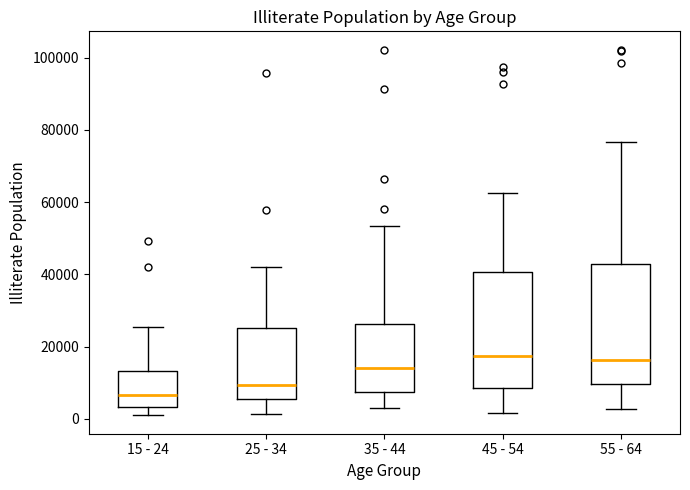

Where is the upper edge of the box for 25 - 34 on the y-axis? The values are not printed on the chart, so give them approximately, as read against the axis.

26000